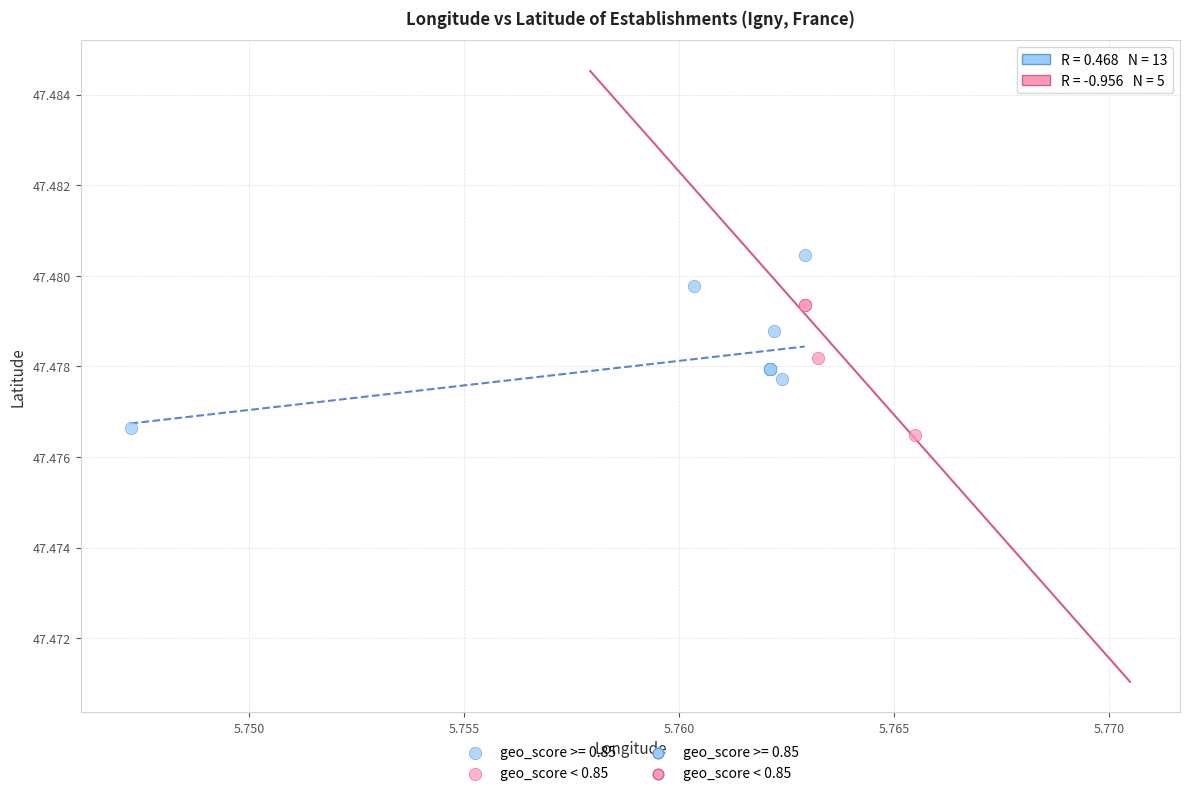

Which series reaches the maximum Y coordinate?

geo_score >= 0.85